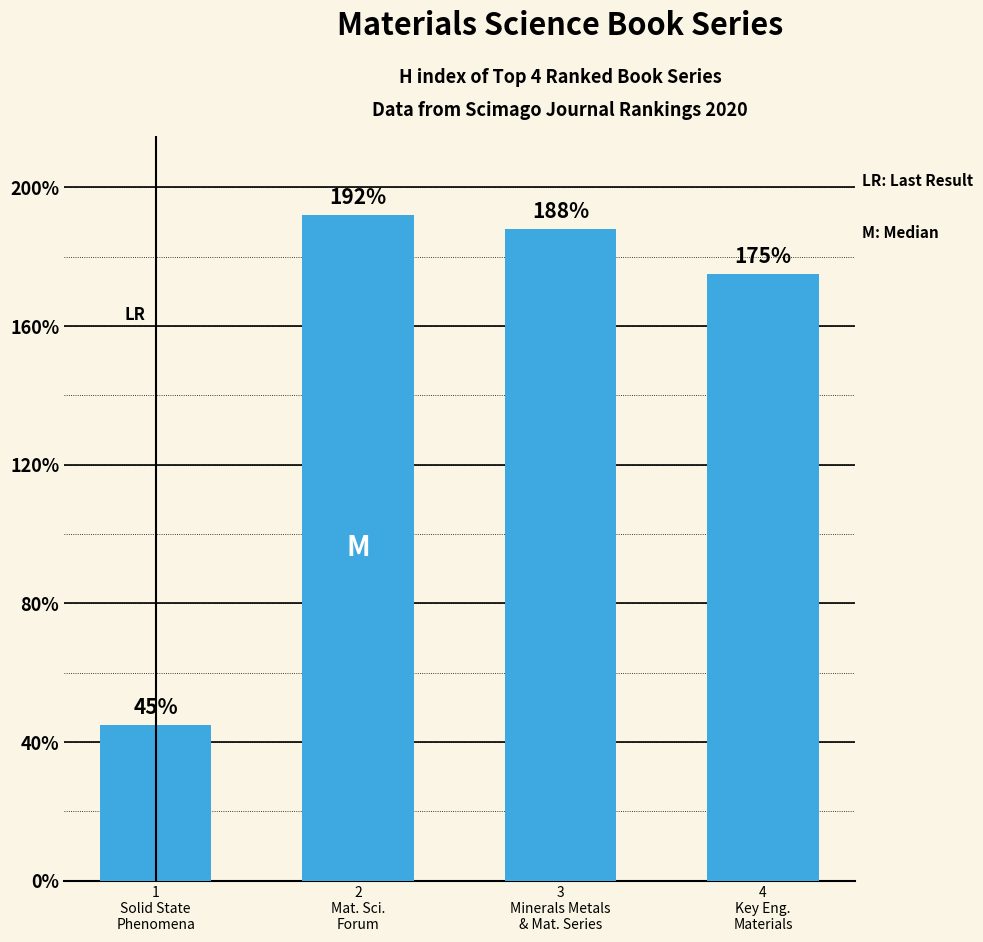

Where is the data nearest to the value 118?

4
Key Eng.
Materials